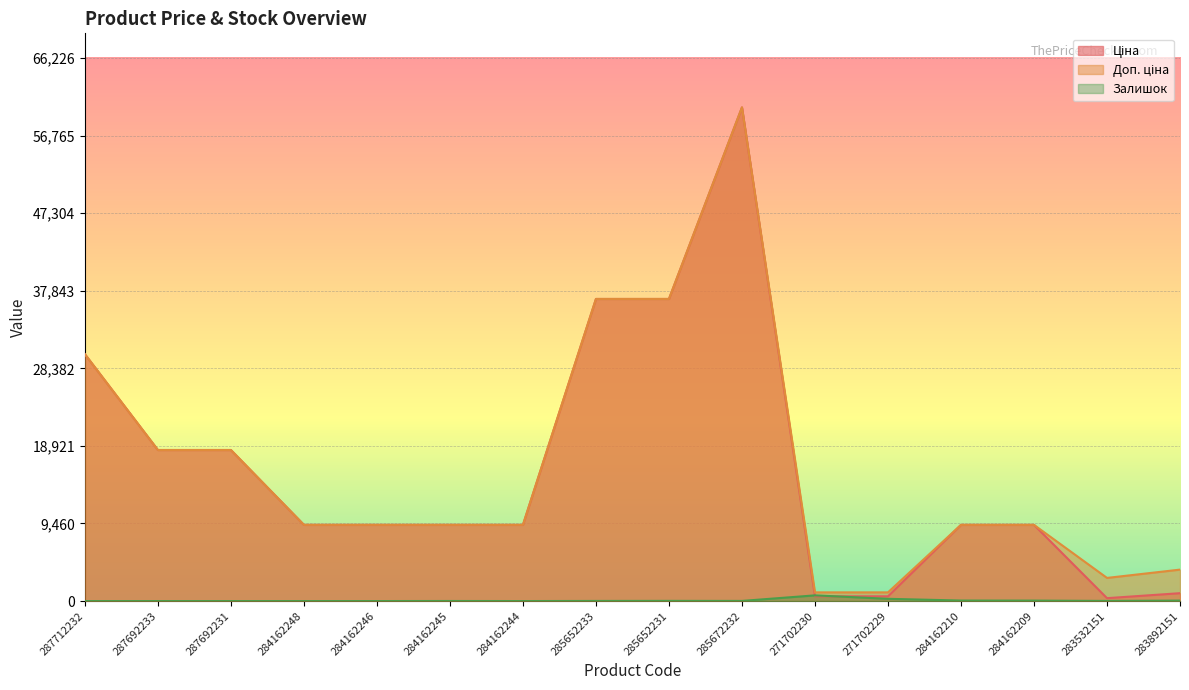

Reading right to left, what are all the values shown in this chart?

Ціна: 958.4	352.6	9290.5	9290.5	578.1	578.1	60205.6	36841.8	36841.8	9290.5	9290.5	9290.5	9290.5	18420.9	18420.9	30102.8
Доп. ціна: 3833.8	2821.2	9290.5	9290.5	1060.0	1060.0	60205.6	36841.8	36841.8	9290.5	9290.5	9290.5	9290.5	18420.9	18420.9	30102.8
Залишок: 55.0	15.0	55.0	62.0	273.0	694.0	16.0	23.0	14.0	0.0	8.0	0.0	0.0	0.0	0.0	0.0